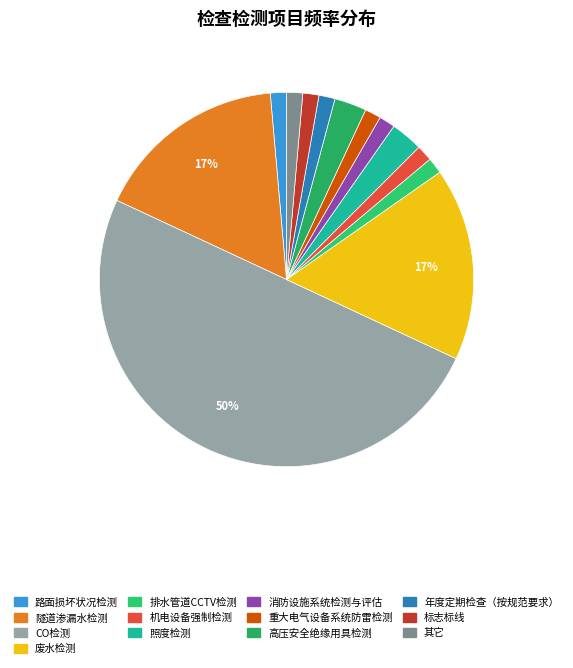

Which slice is the smallest?

路面损坏状况检测